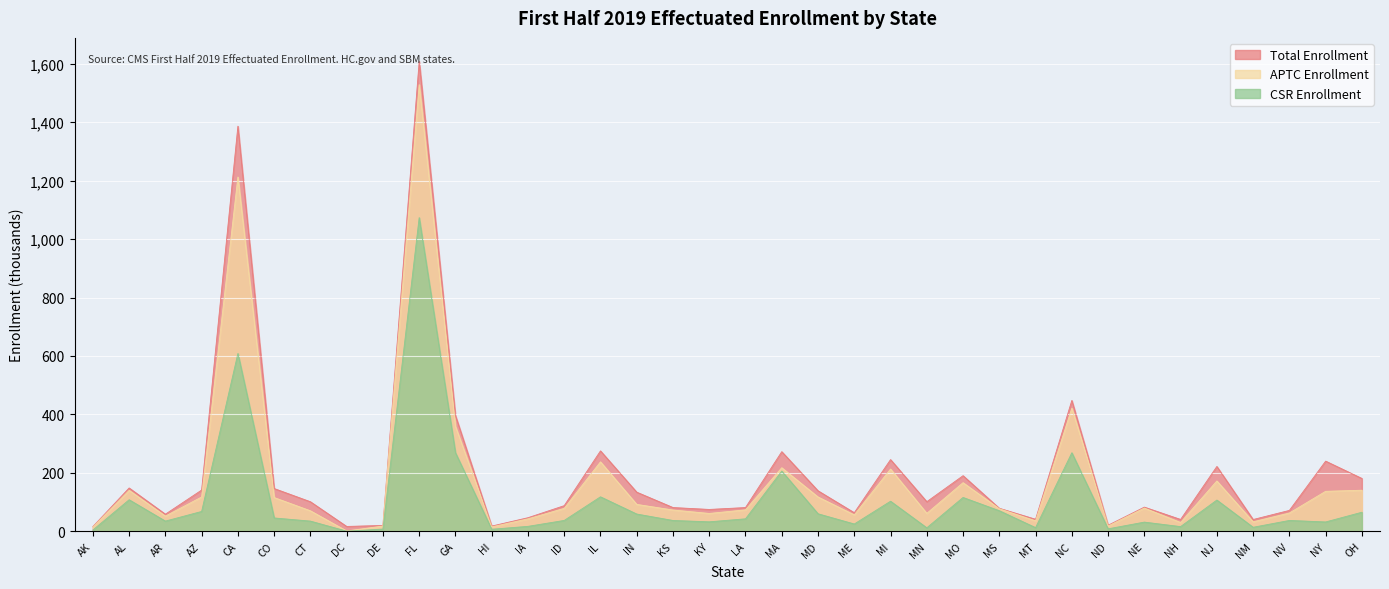

What is the difference between the second highest and second lowest values in the CSR Enrollment series?

604.3